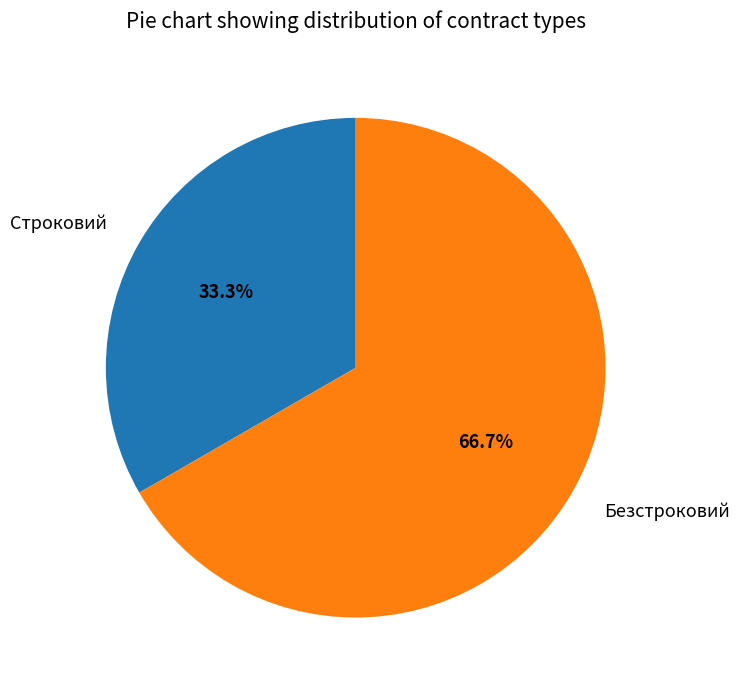

How many slices are in this pie chart?

2